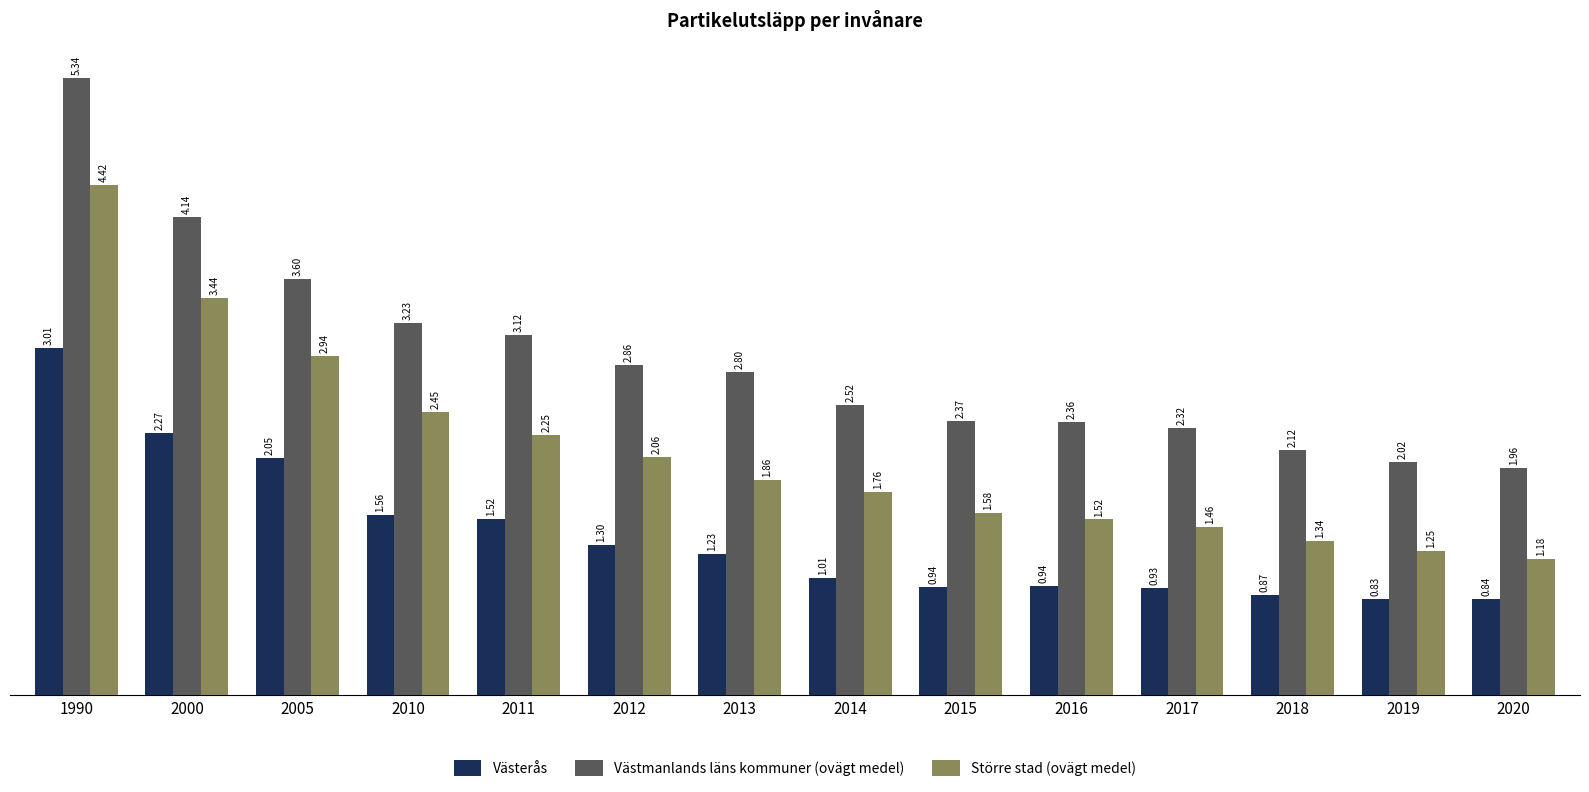

What is the sum of all Västerås values?

19.3